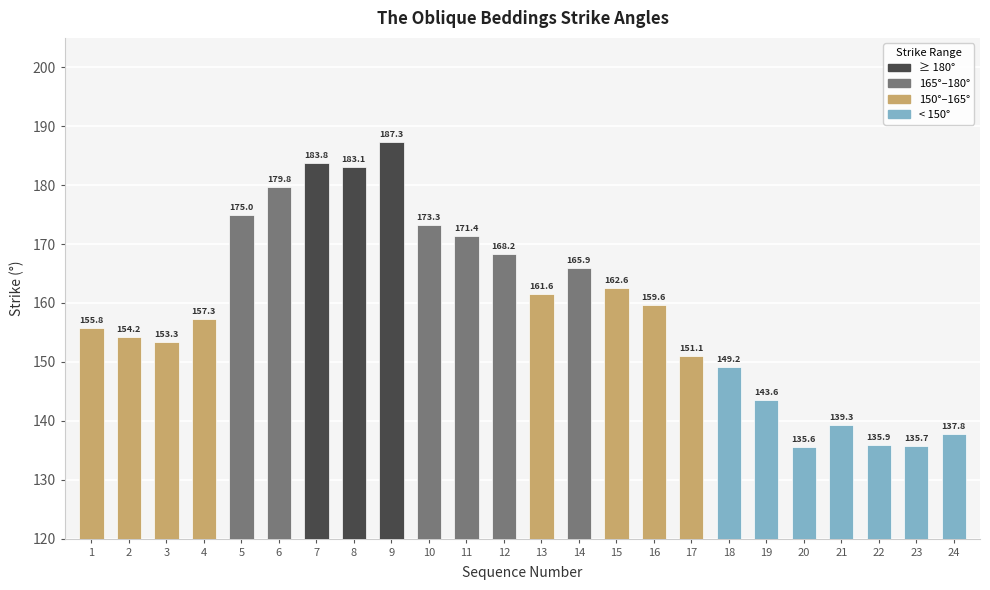

What is the value of the 5th bar from the left?

175.0